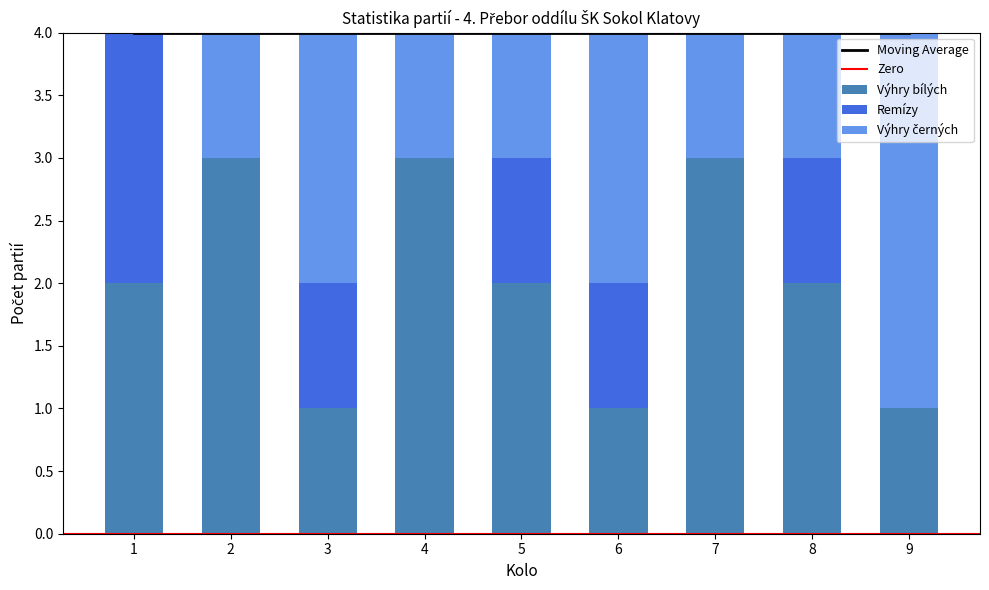

Is it true that Výhry bílých equals 3 at 2?

True